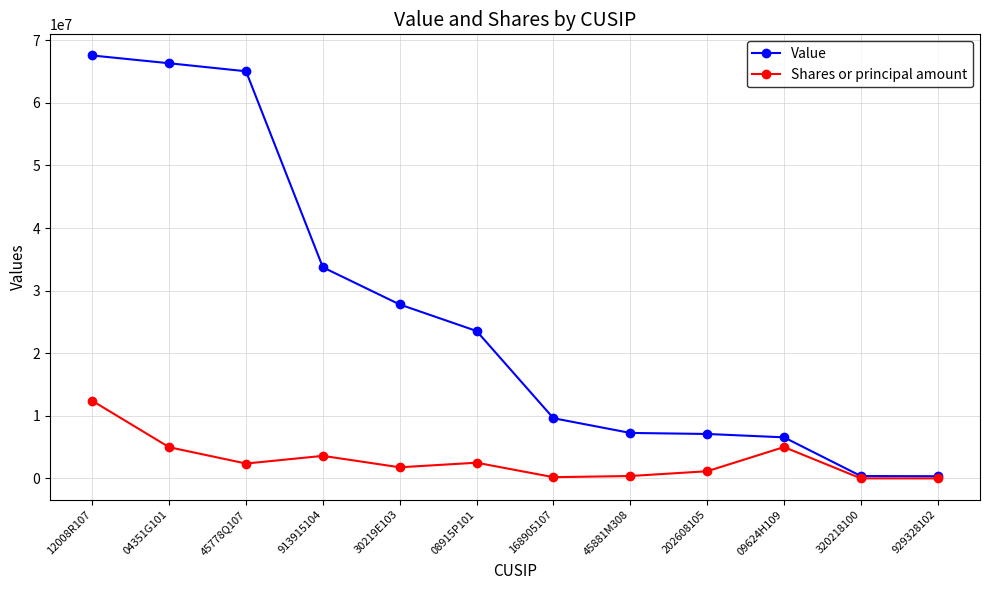

What is the label of the 9th point from the right?

913915104